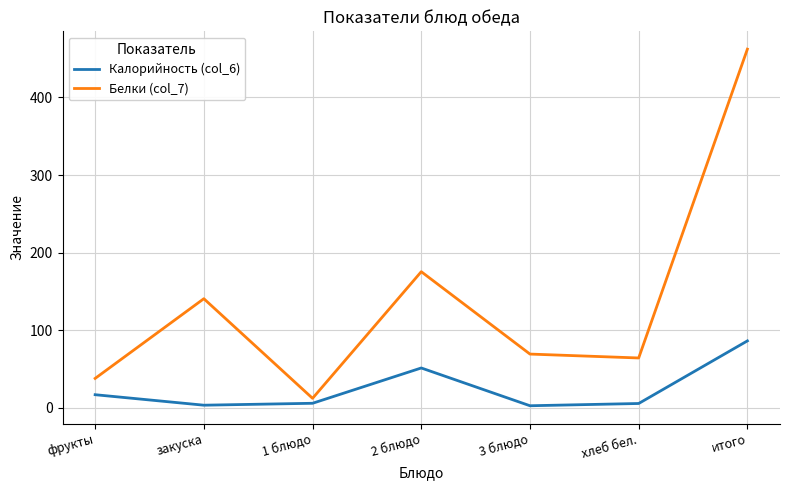

Which category has the lowest value in the Белки (col_7) series?

1 блюдо